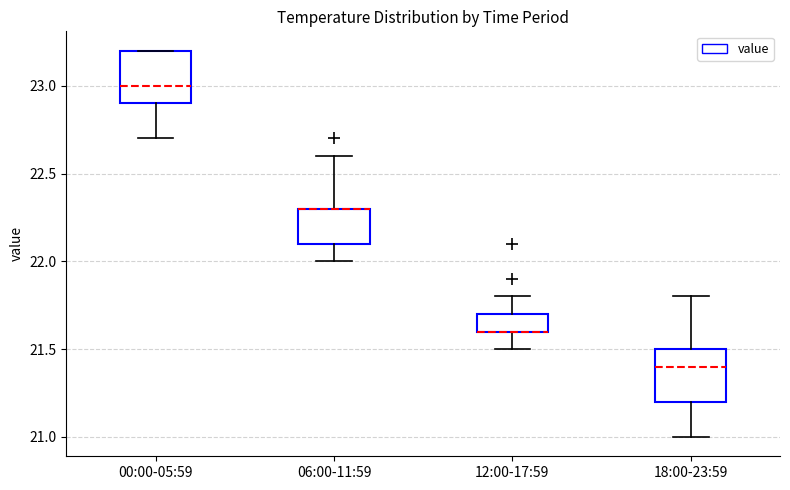

Reading left to right, transcribe this box plot: for each box, give where its median line is, the range the box spans, and where its two whiskers end, as read against the y-axis. The values are not printed on the chart, so give them approximately, as read against the axis.

00:00-05:59: median 23.0, box 22.9 to 23.2, whiskers 22.7 to 23.2
06:00-11:59: median 22.3 (drawn on the box's upper edge), box 22.1 to 22.3, whiskers 22.0 to 22.6
12:00-17:59: median 21.6 (drawn on the box's lower edge), box 21.6 to 21.7, whiskers 21.5 to 21.8
18:00-23:59: median 21.4, box 21.2 to 21.5, whiskers 21.0 to 21.8